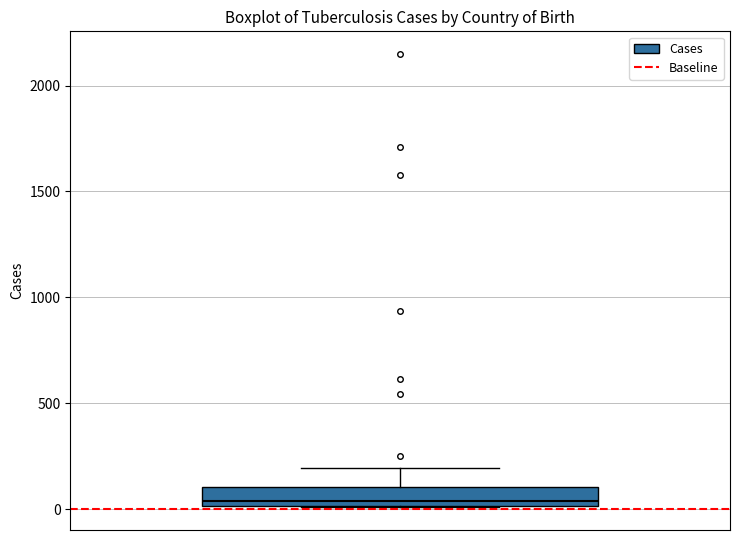

Where does the upper whisker of the box end on the y-axis? The values are not printed on the chart, so give them approximately, as read against the axis.

200